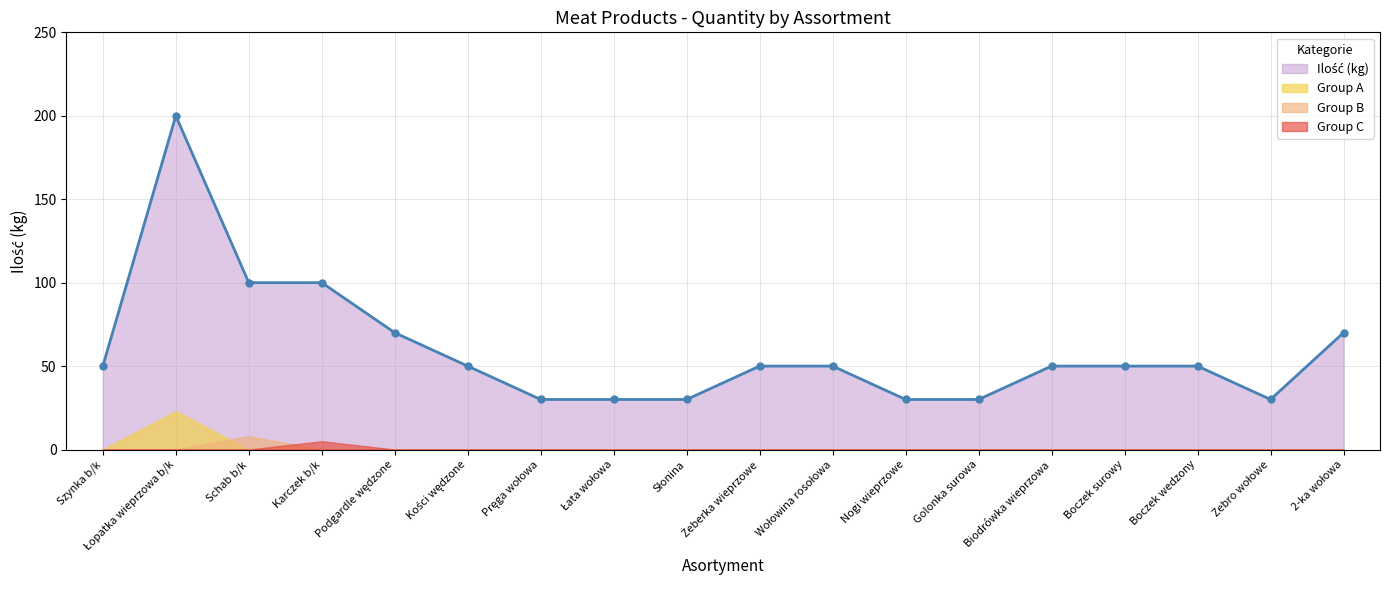

How many data points in Ilość (kg) are less than 50?

6